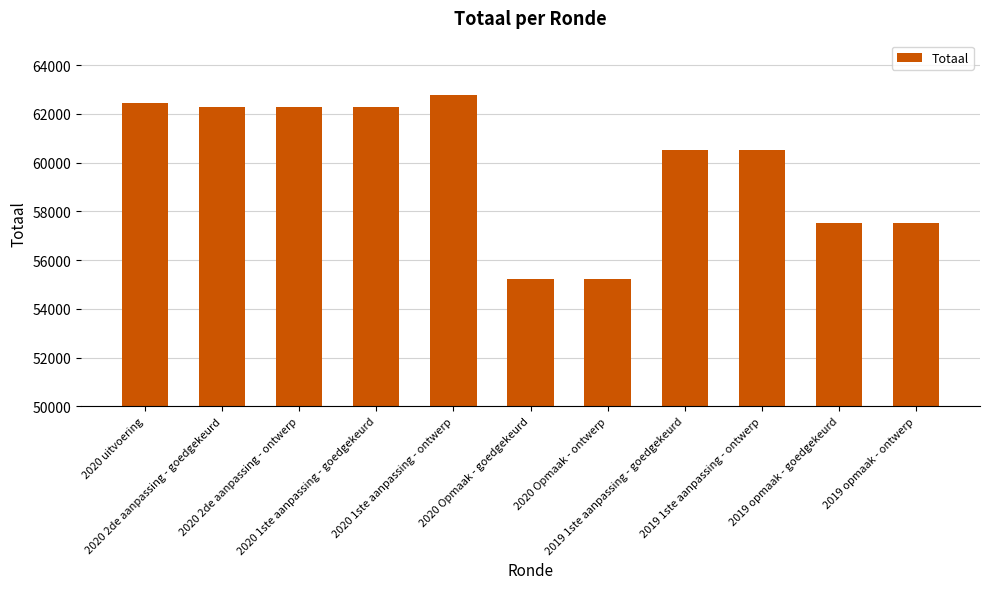

What is the value of the 6th bar from the left?

55218